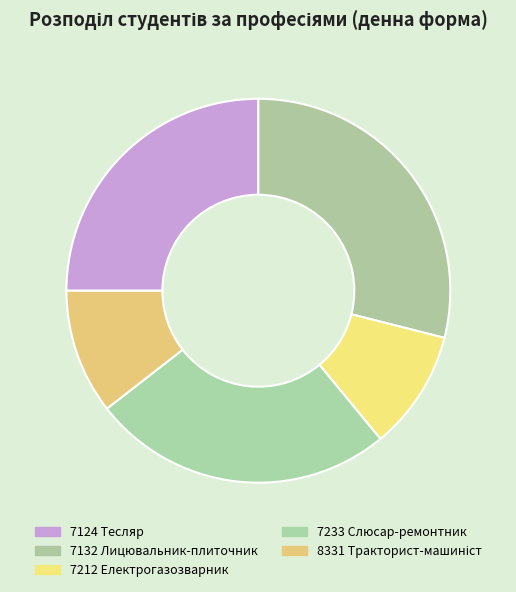

Which category has the biggest portion of the pie?

7132 Лицювальник-плиточник